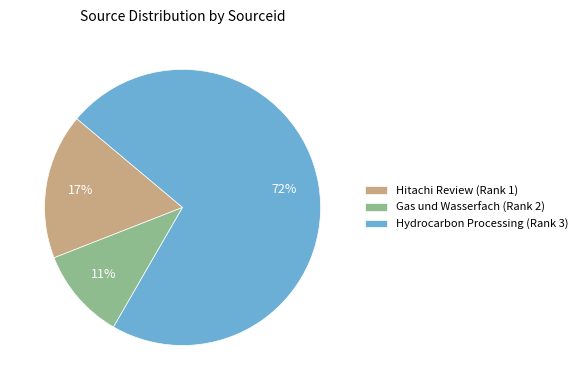

To the nearest percent, what is the difference between the Hydrocarbon Processing (Rank 3) and Gas und Wasserfach (Rank 2) slice percentages?

61%